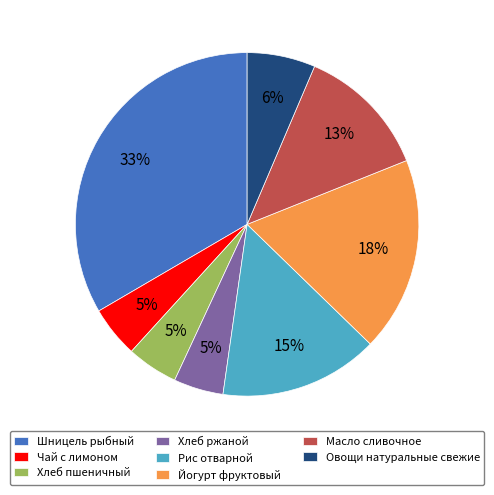

Do Рис отварной and Хлеб ржаной together represent more than half of the pie?

No